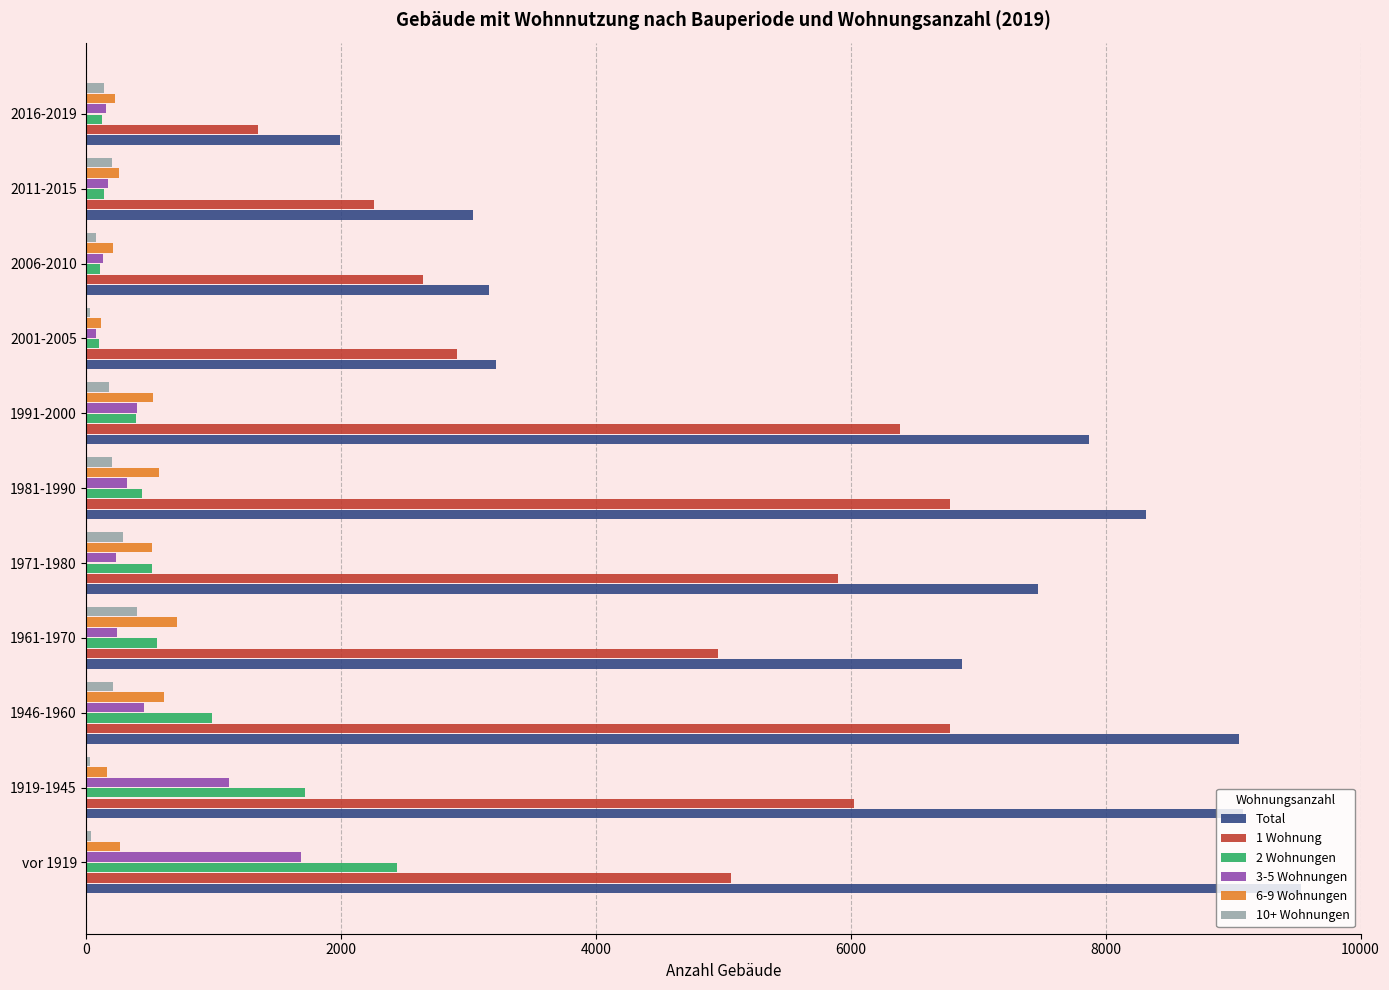

How many categories are shown in the chart?

11